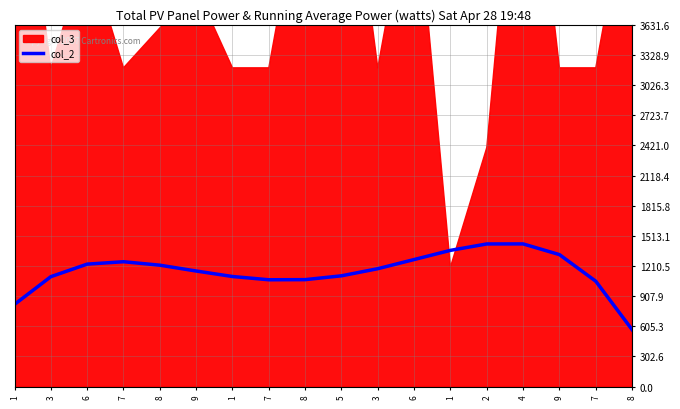

True or false: the data shows 1275.5 at 6.

True